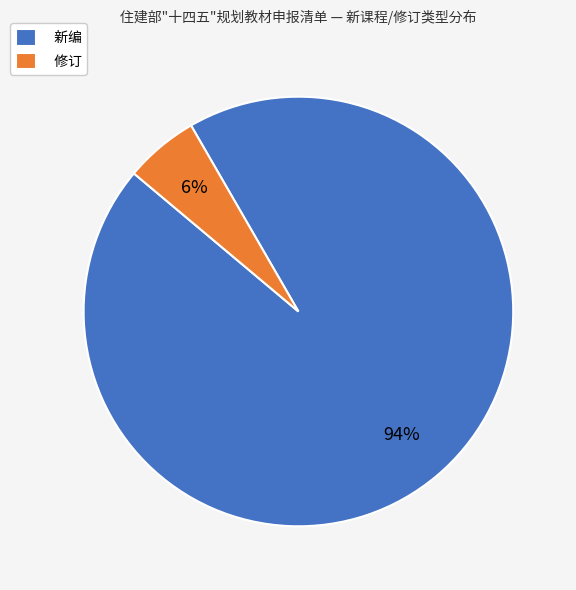

Do 新编 and 修订 together represent more than half of the pie?

Yes